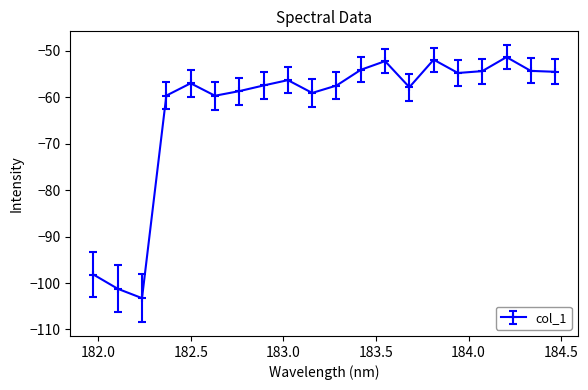

How many values exceed -56?

8